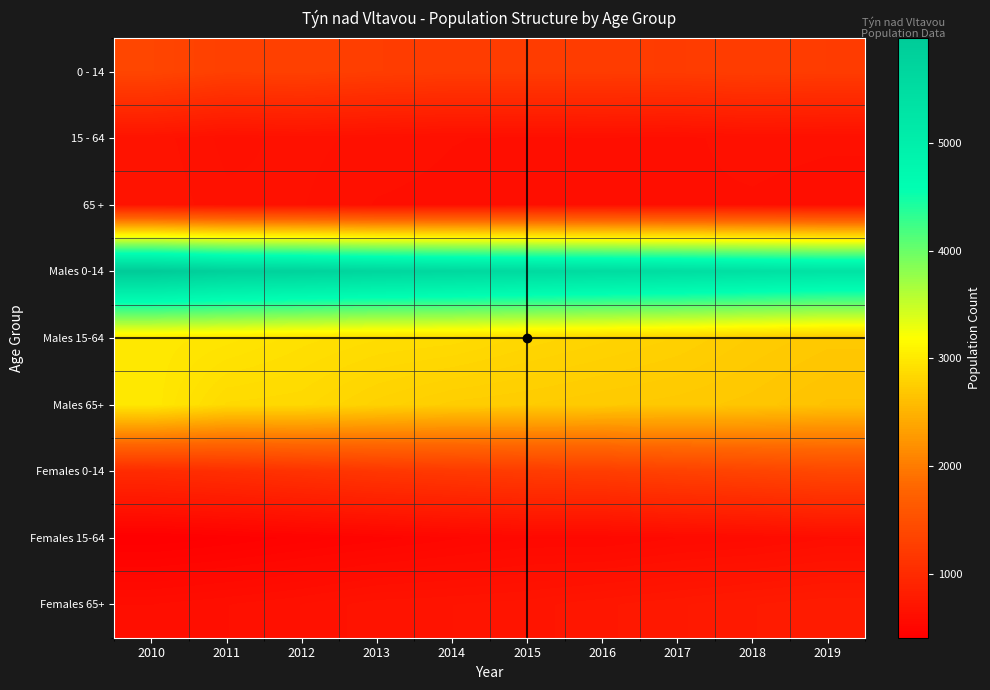

Which series has the largest total across all categories?

Males 0-14